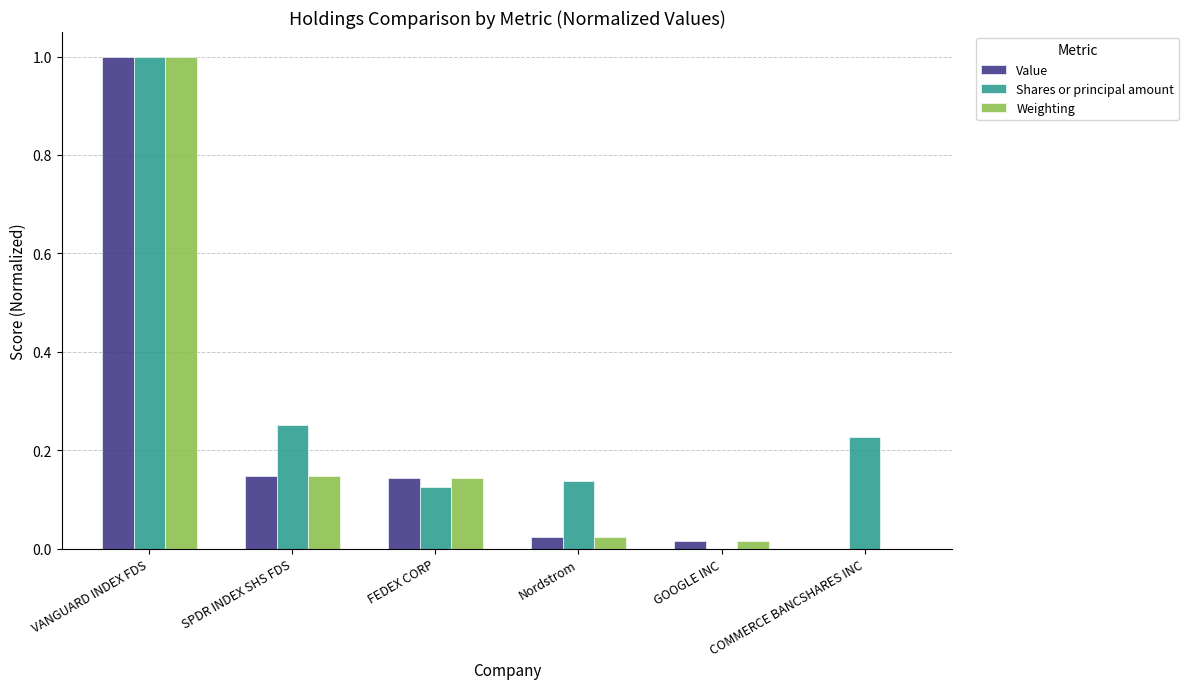

How many positive values does the Value series have?

5